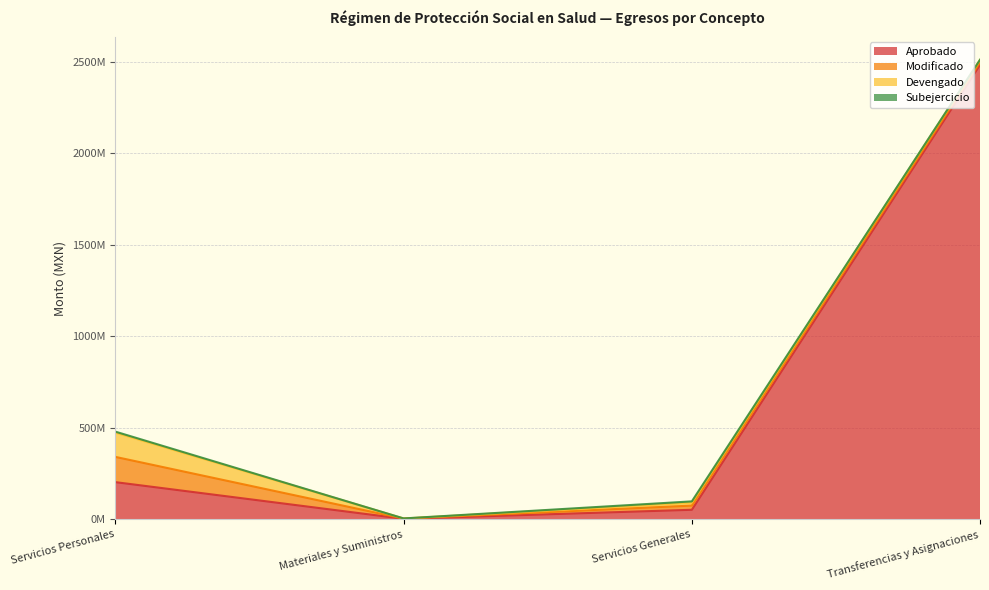

List the series in order of their peak value, lowest first.

Subejercicio, Devengado, Modificado, Aprobado